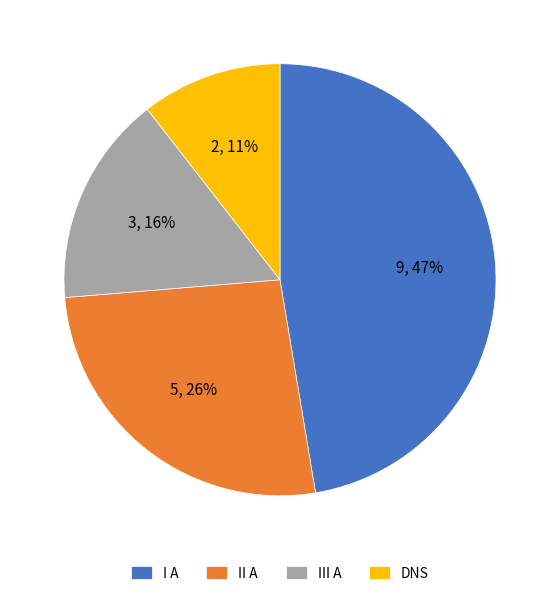

Do II A and III A together represent more than half of the pie?

No